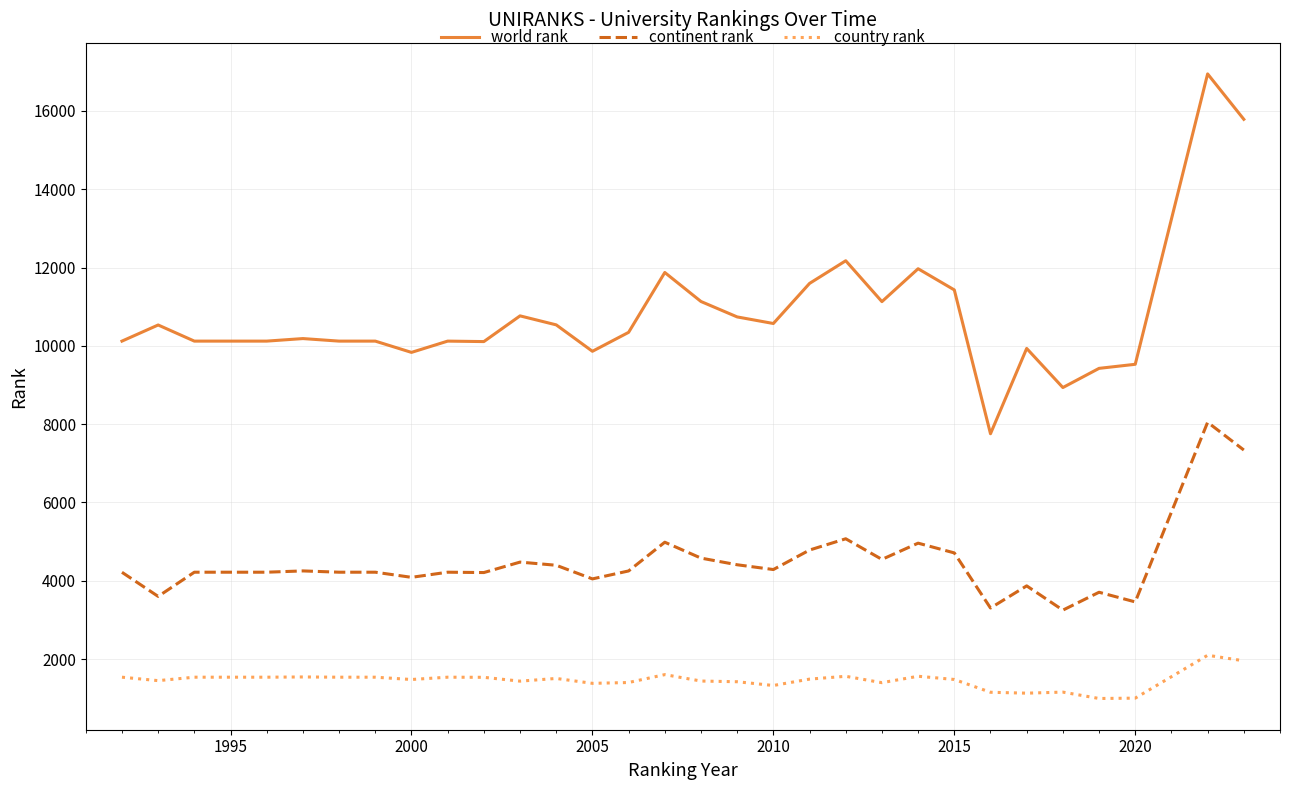

True or false: world rank and country rank intersect in this chart.

False